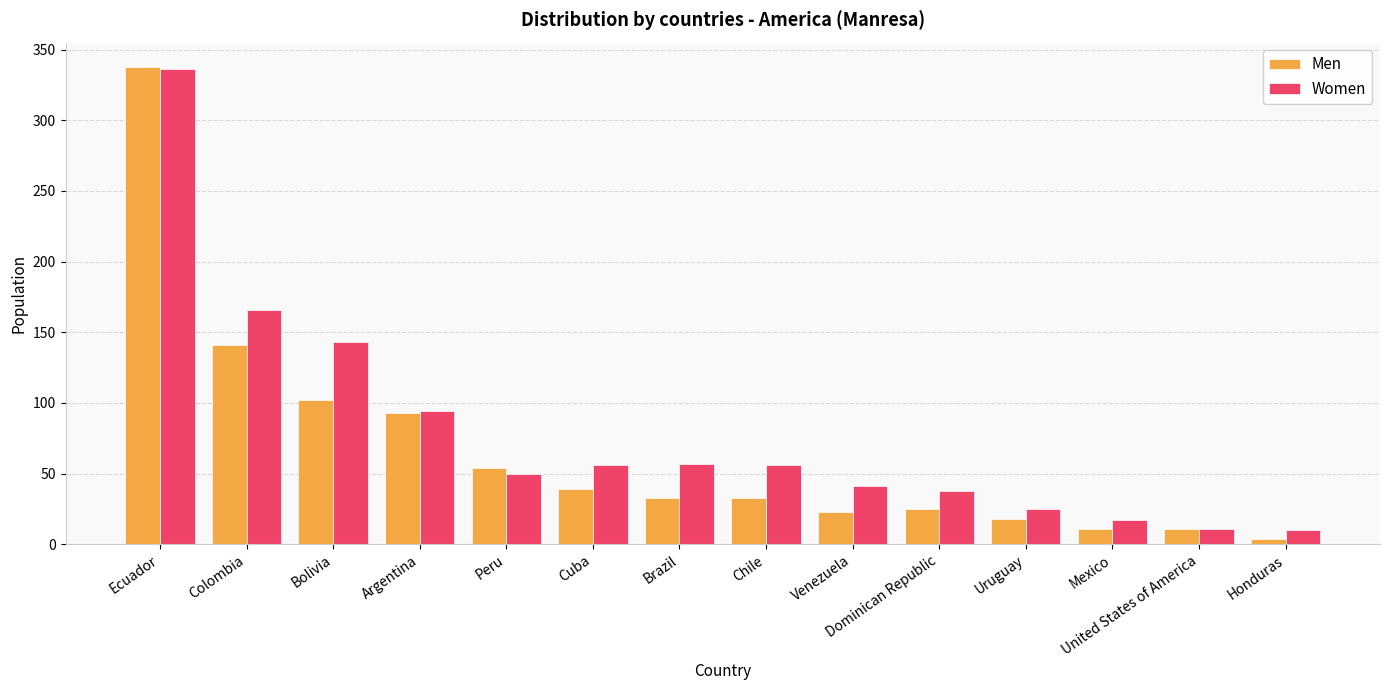

What is the smallest value displayed?

4